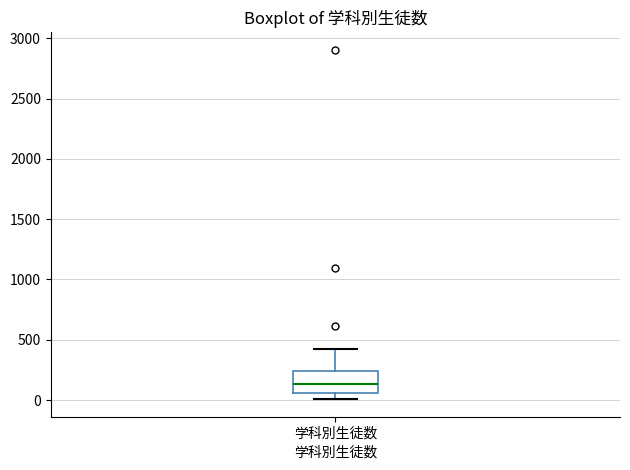

Where is the upper edge of the box for 学科別生徒数 on the y-axis? The values are not printed on the chart, so give them approximately, as read against the axis.

250